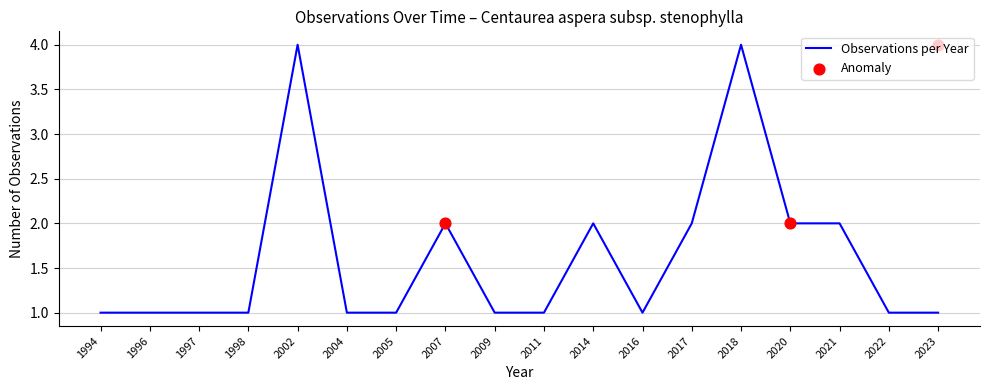

Approximately how many times larger is the value at 2004 compared to 2021?

0.5